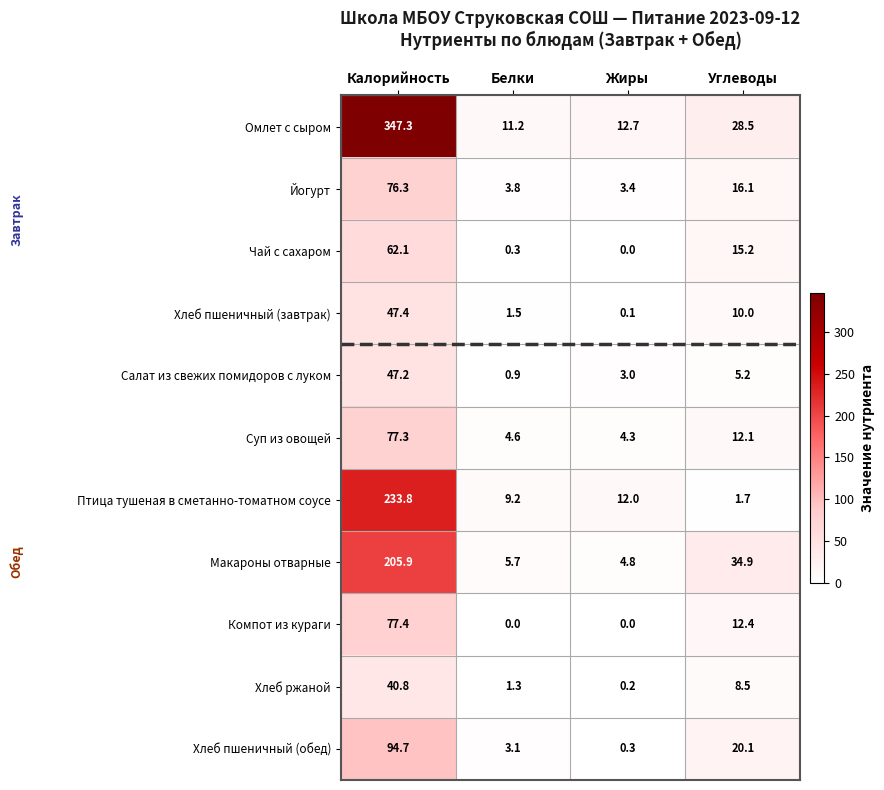

The value of Птица тушеная в сметанно-томатном соусе at Калорийность is 113.6. True or false?

False